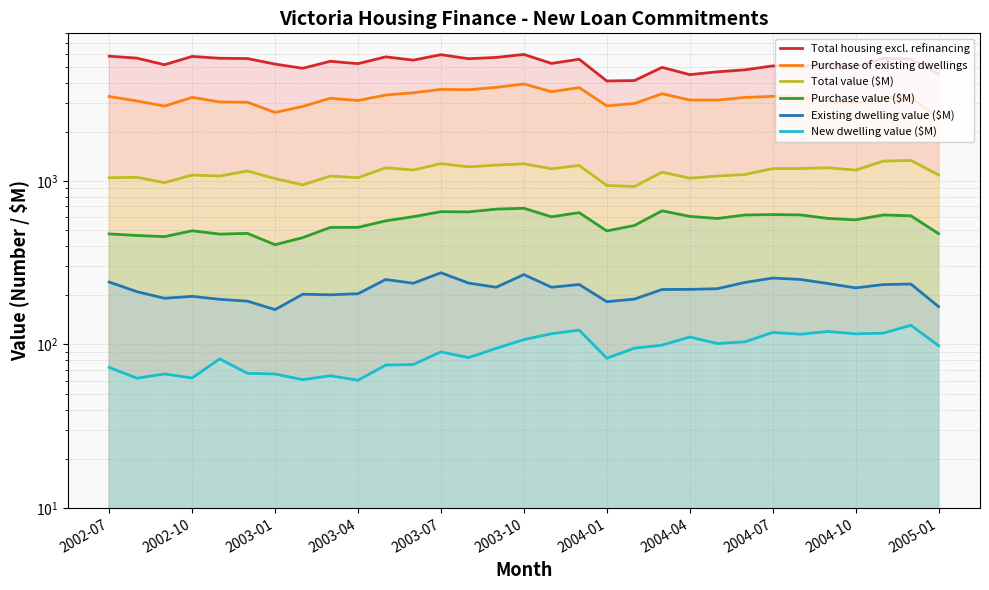

The value of Total value ($M) at 22 is 1476.7. True or false?

False